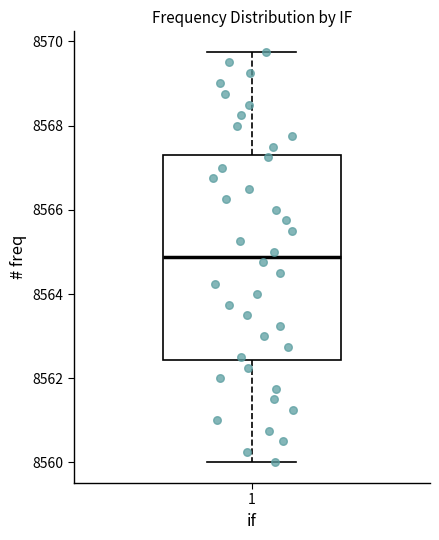

Transcribe this box plot: give where the median line is, the range the box spans, and where the two whiskers end, as read against the y-axis. The values are not printed on the chart, so give them approximately, as read against the axis.

median 8564.8, box 8562.4 to 8567.4, whiskers 8560.0 to 8569.8